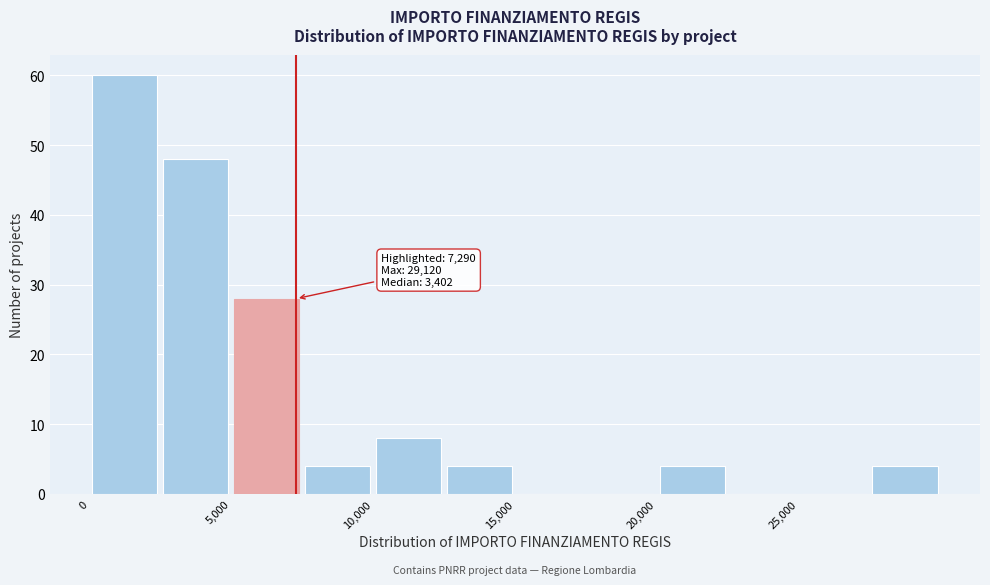

Which range on the x-axis has the tallest bar?

0 to 2500